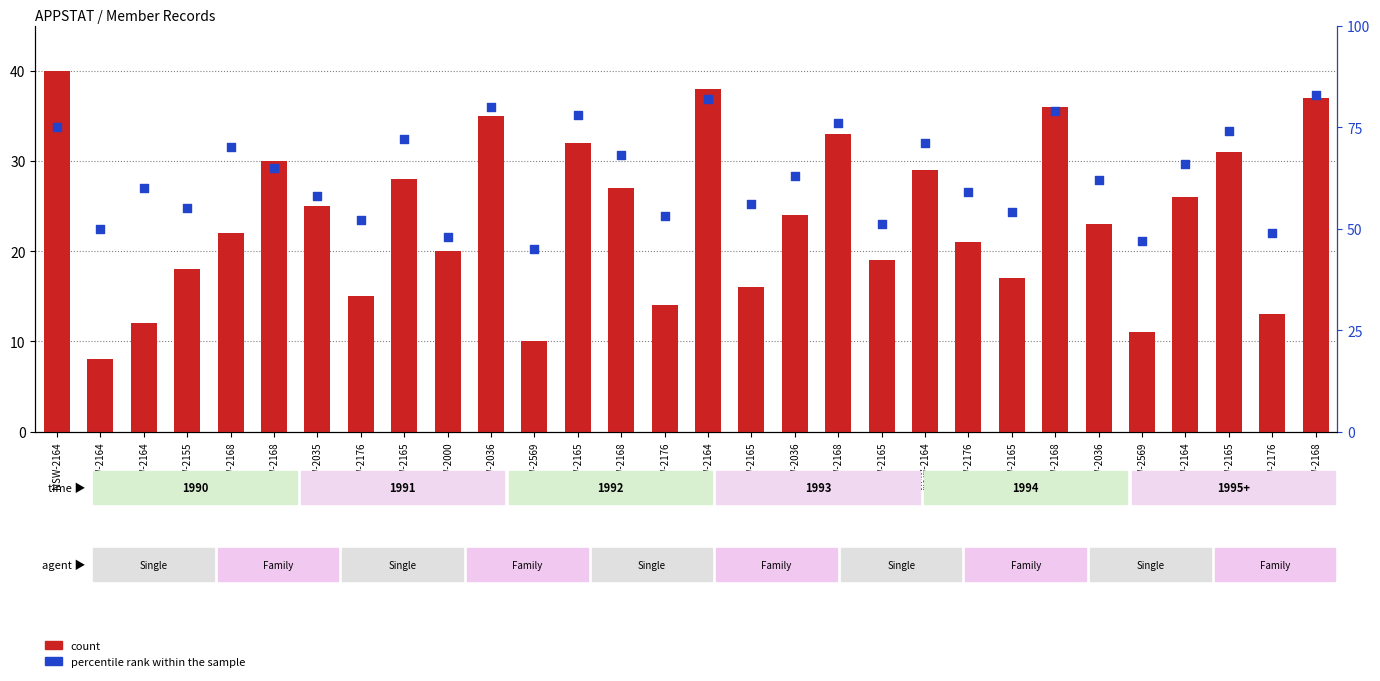

What are all the series names shown in the legend?

count, percentile rank within the sample